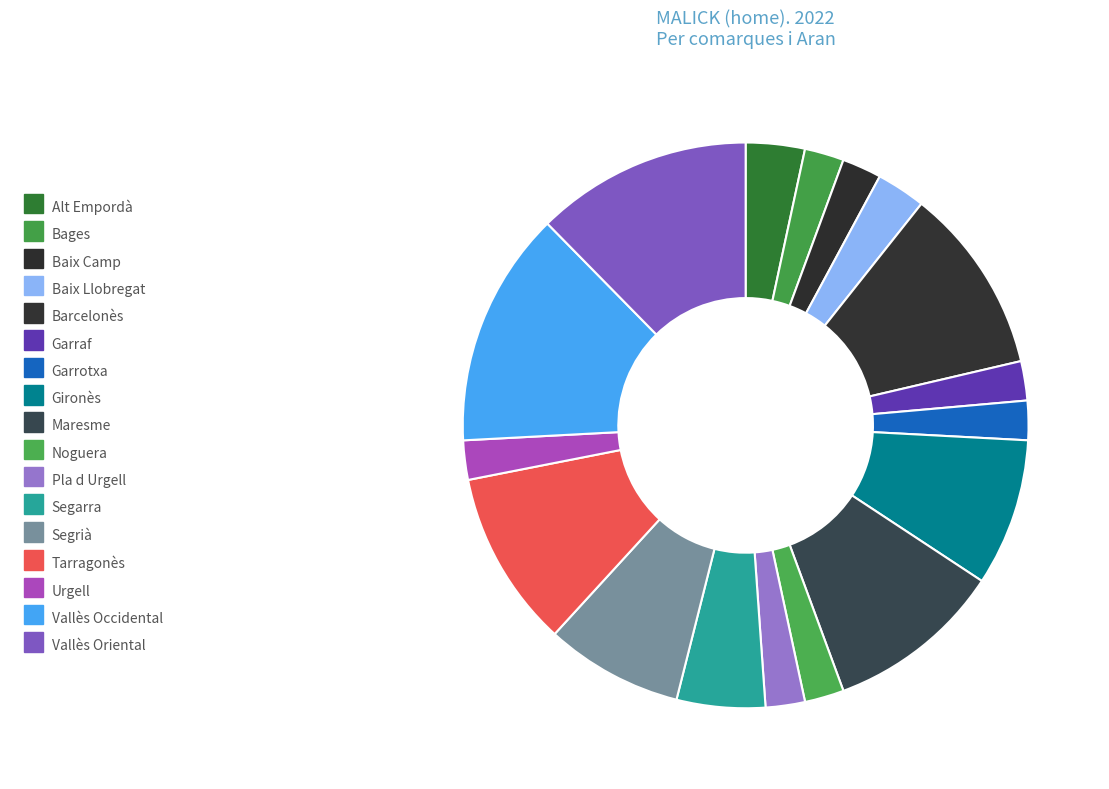

Does any single category account for the majority?

No